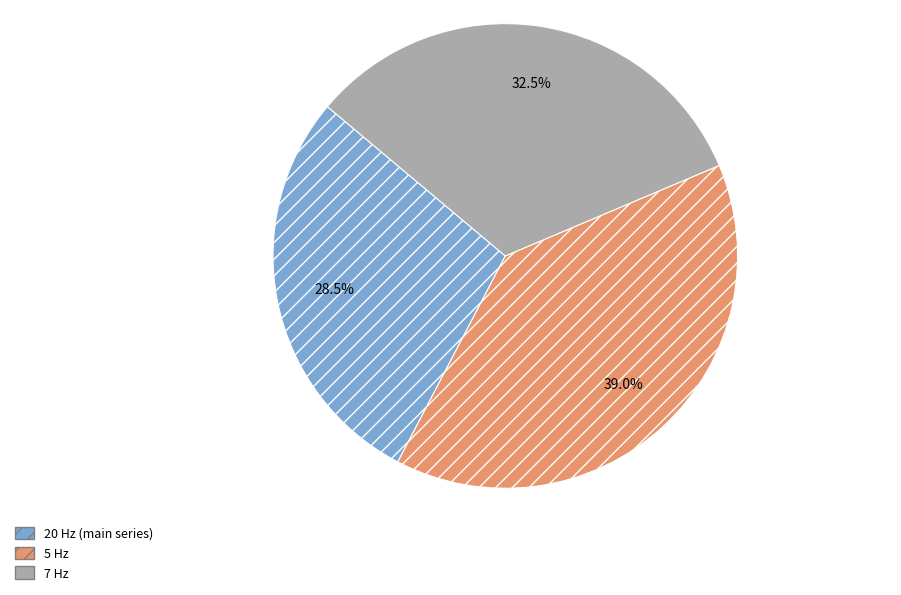

Is 5 Hz the majority of the pie?

No